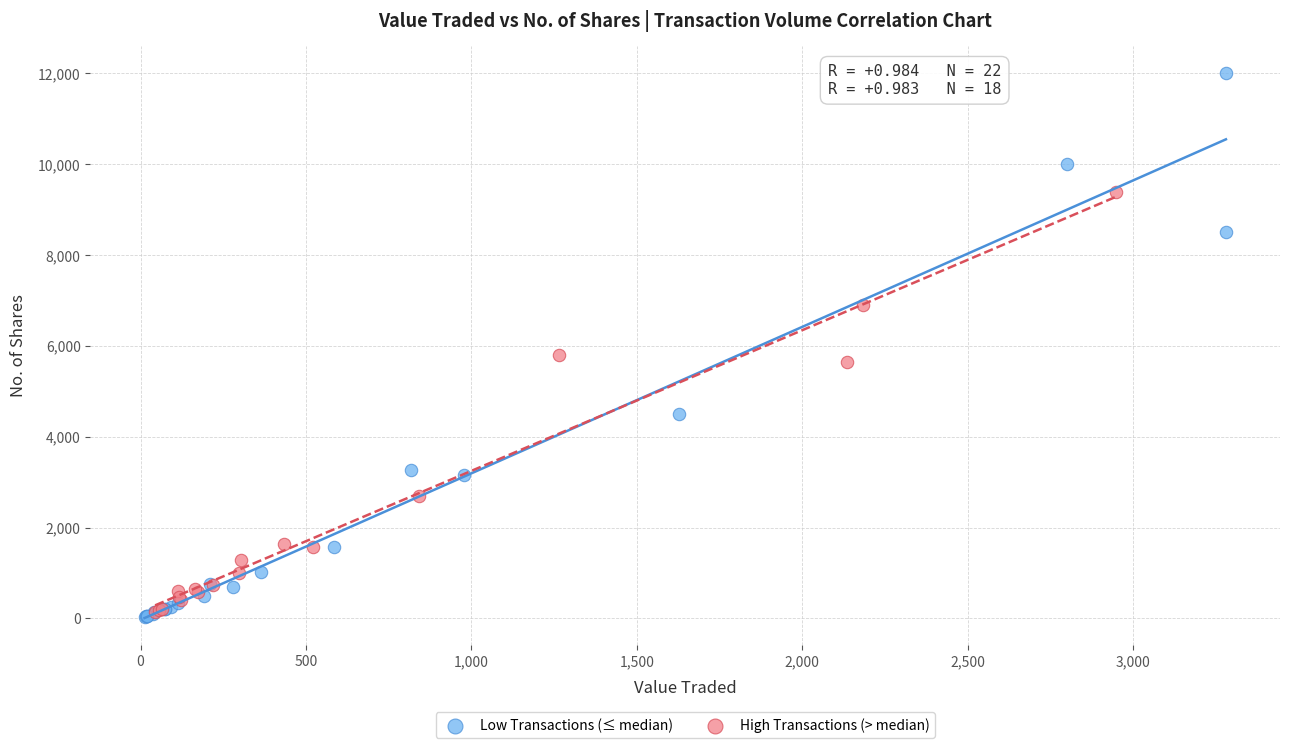

Which series has the largest Y range (max minus min)?

Low Transactions (≤ median)